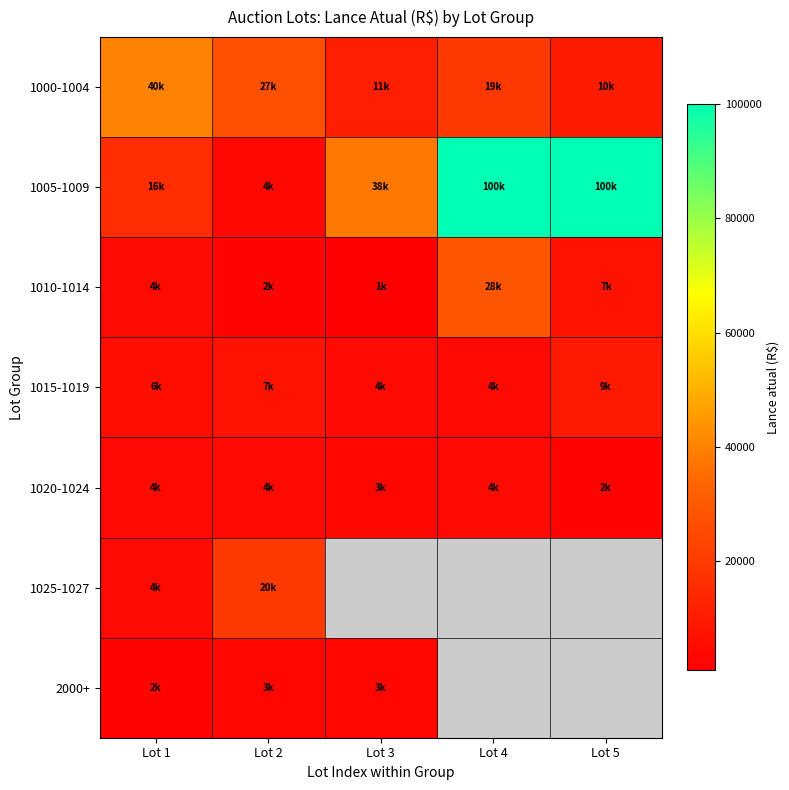

What is the smallest value displayed?

750.0